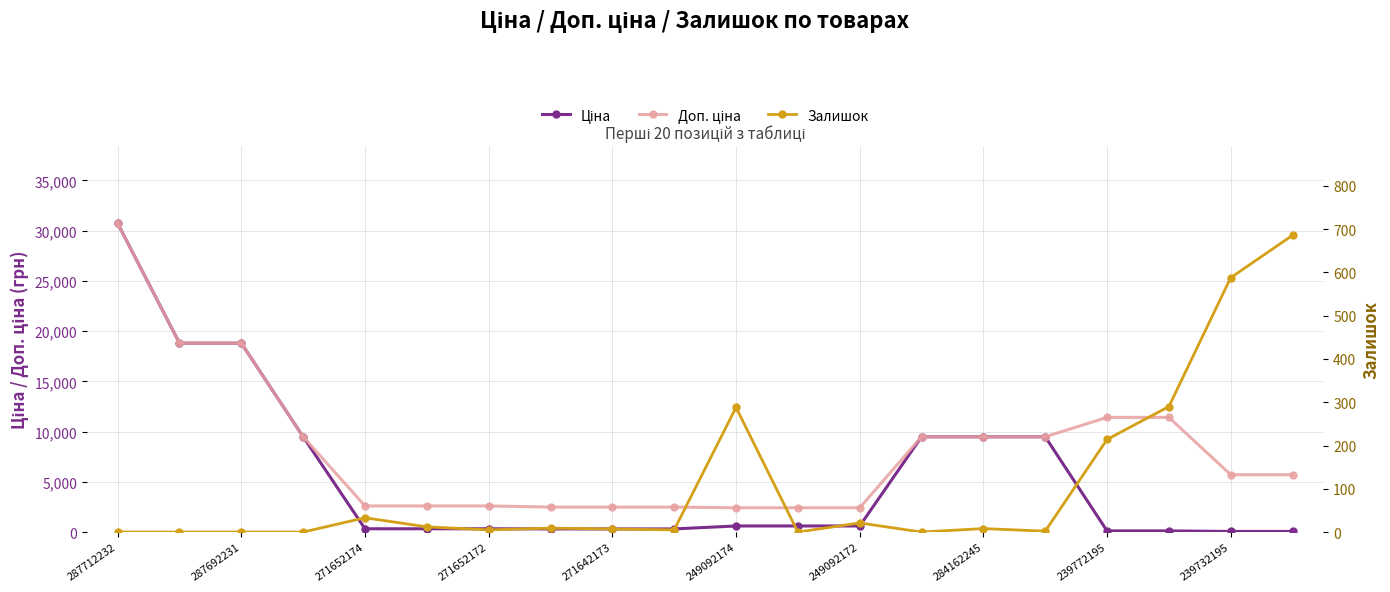

At which category does the chart reach its minimum across all series?

287712232